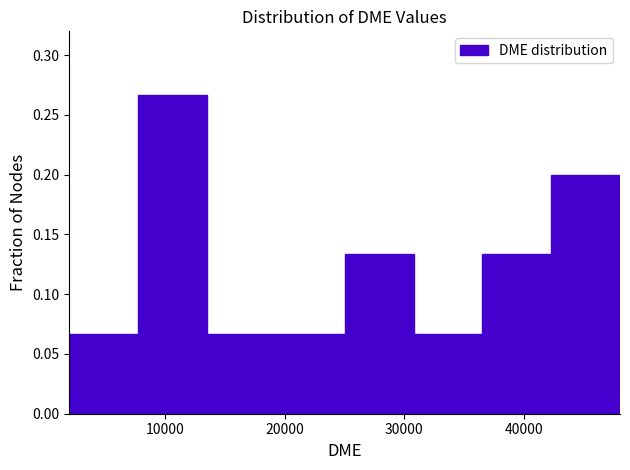

How tall is the bar that spans 14000 to 19000 on the x-axis? Neither the bar edges nor the heights are printed on the chart, so give them approximately, as read against the axes.

0.065